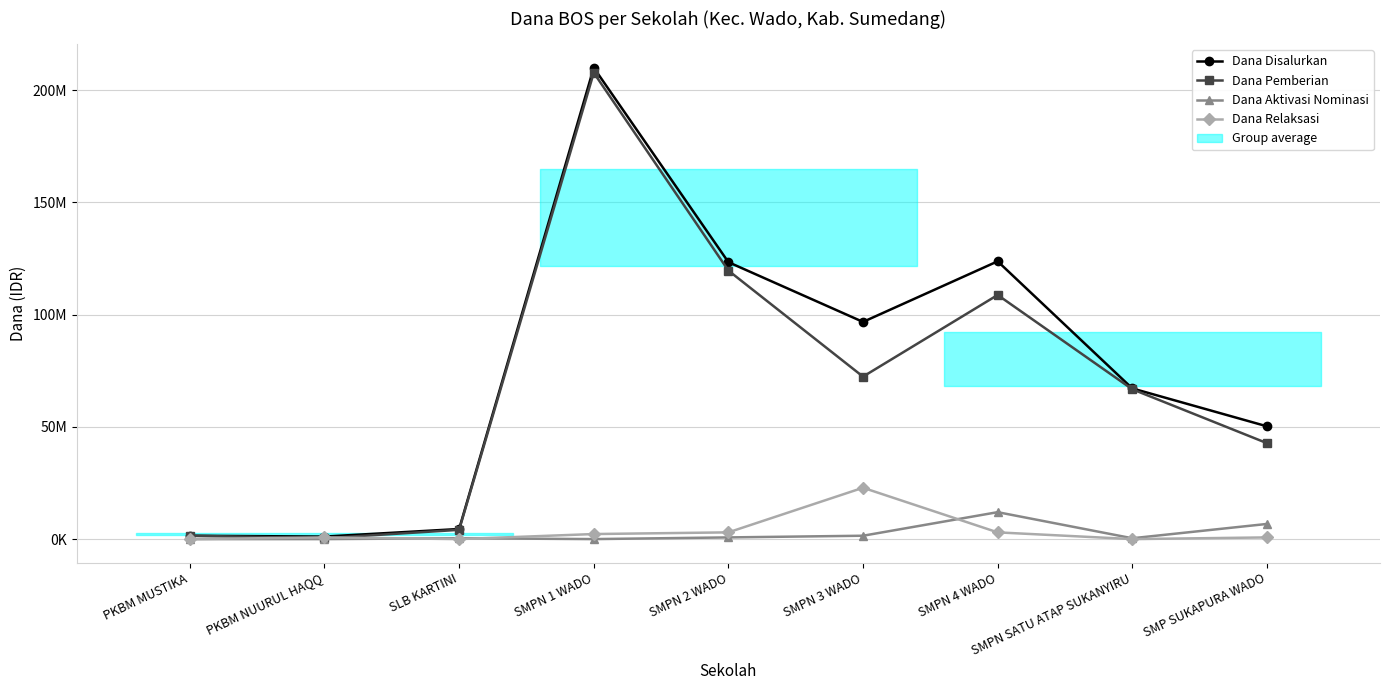

True or false: Dana Aktivasi Nominasi has a value of 12000000 at SMPN 4 WADO.

True